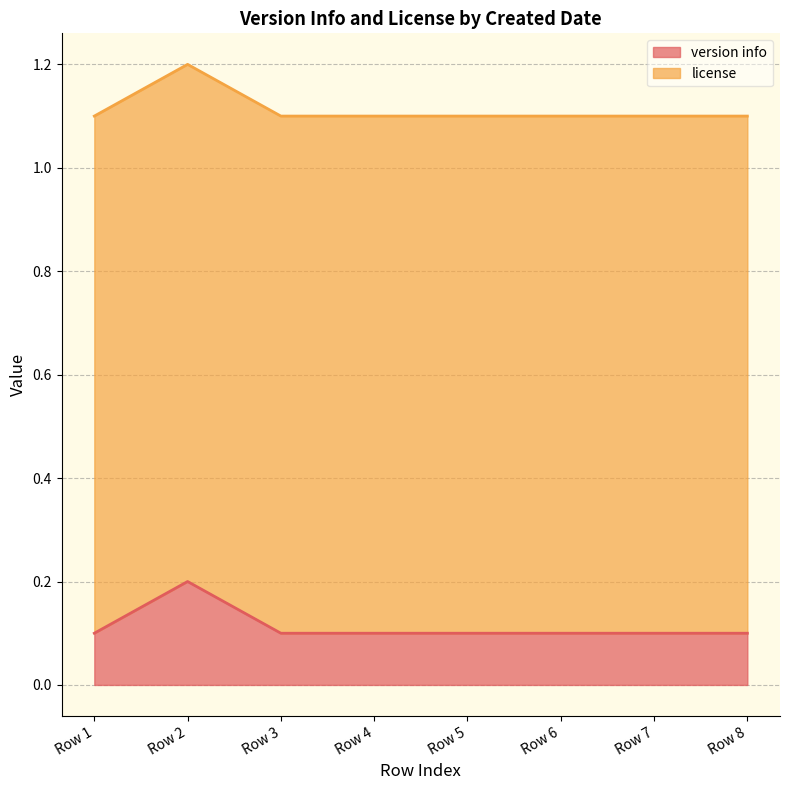

Reading left to right, extract all data points from this chart.

0.1	0.2	0.1	0.1	0.1	0.1	0.1	0.1